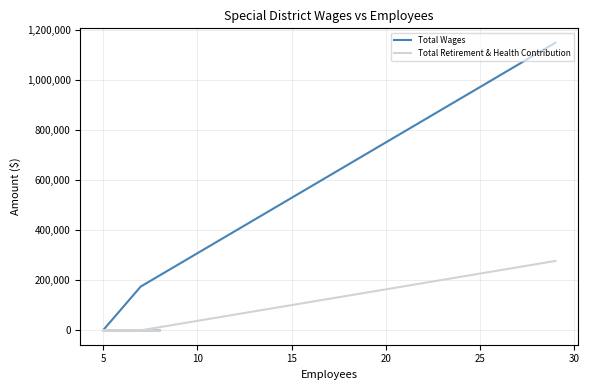

How many values in Total Wages are above zero?

2